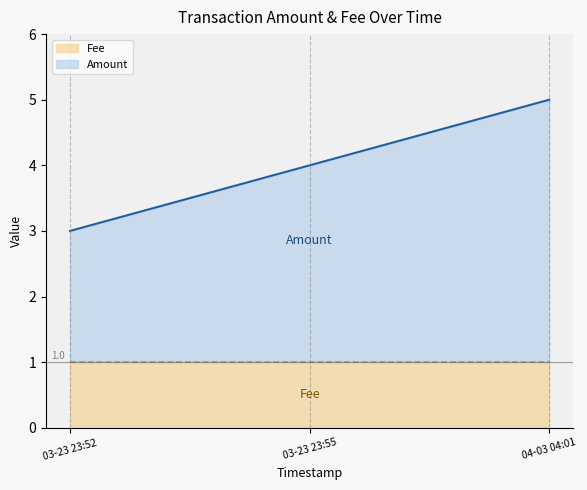

Count the number of categories in the chart.

3